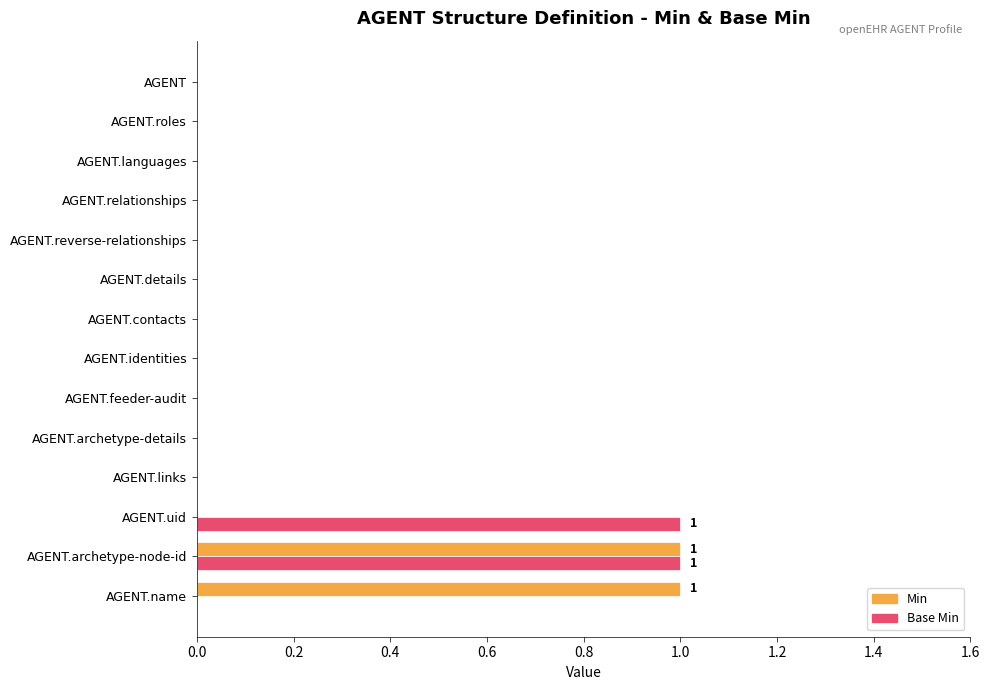

At which category is the sum across all series the highest?

AGENT.archetype-node-id